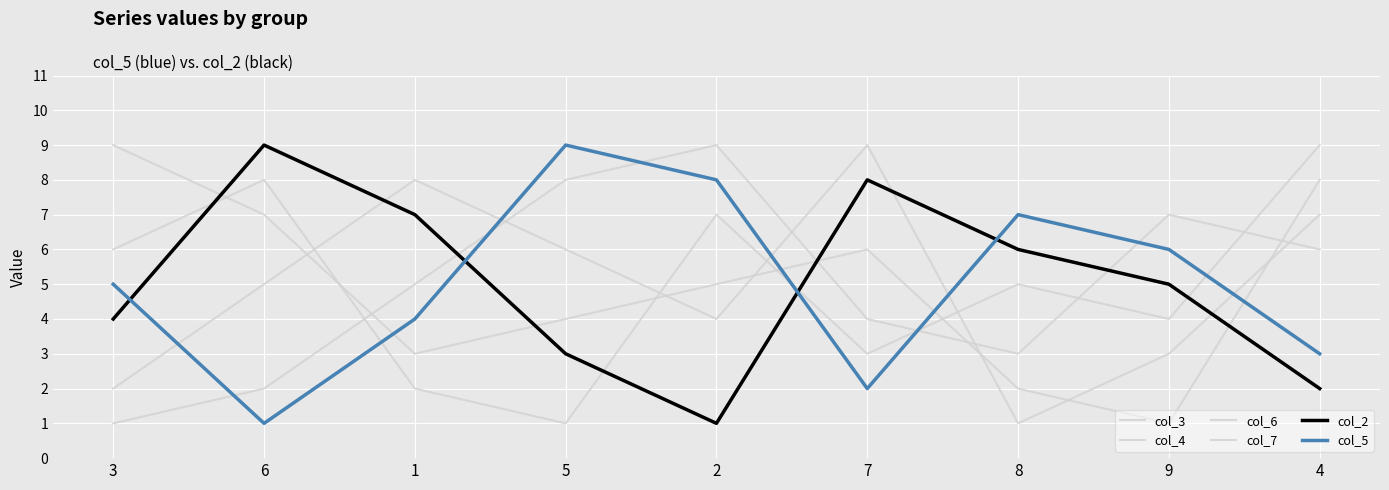

What is the sum of the col_5 values at 6 and 5?

10